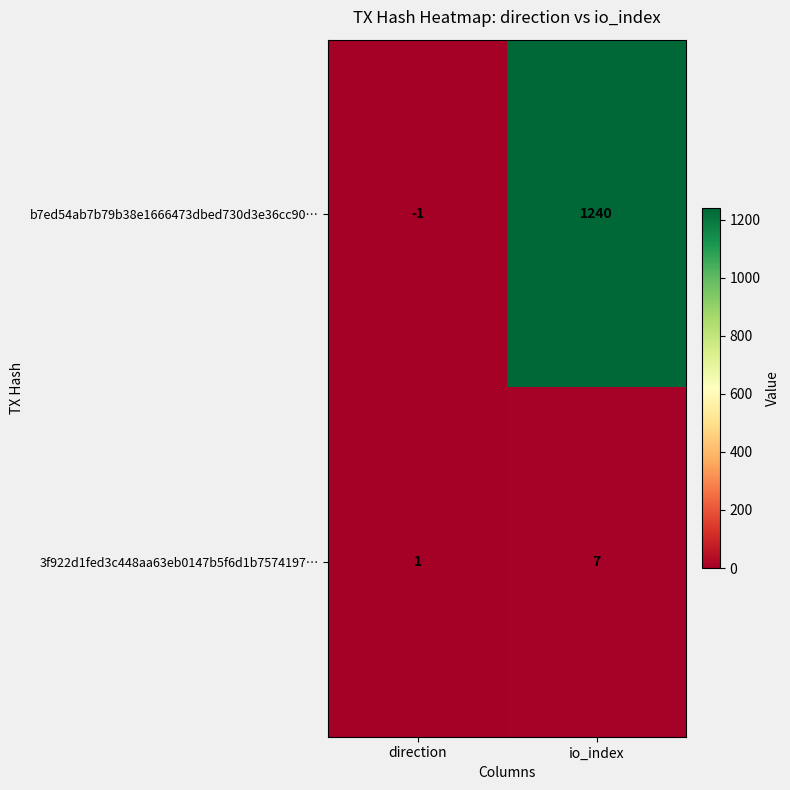

The b7ed54ab7b79b38e1666473dbed730d3e36cc90… series shows 317 at io_index. True or false?

False